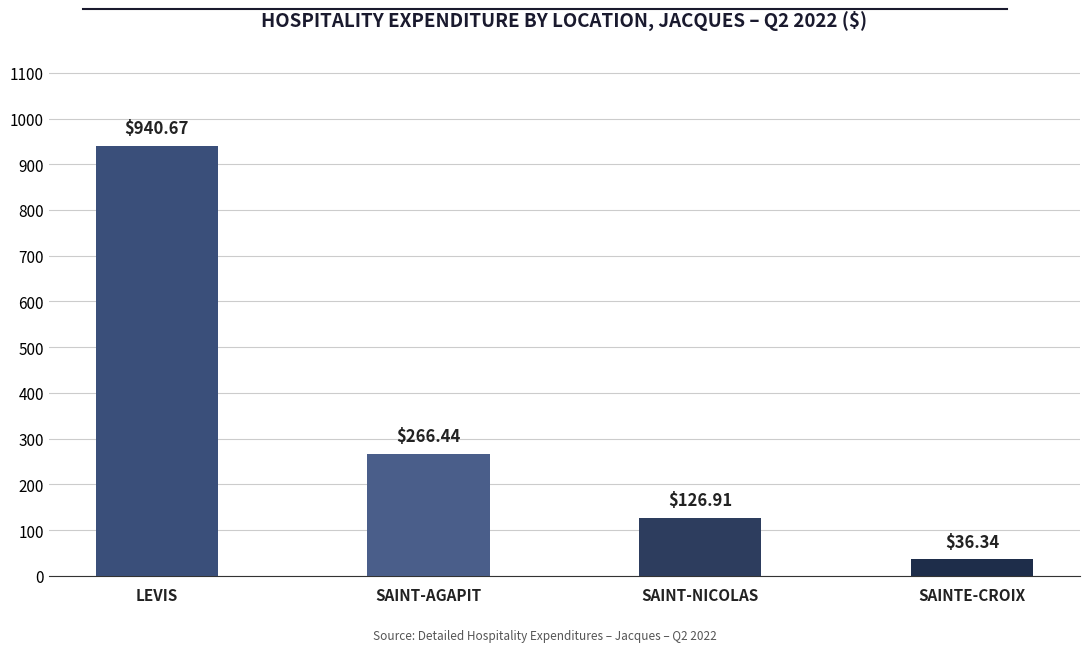

What is the difference between the second highest and minimum values?

230.1